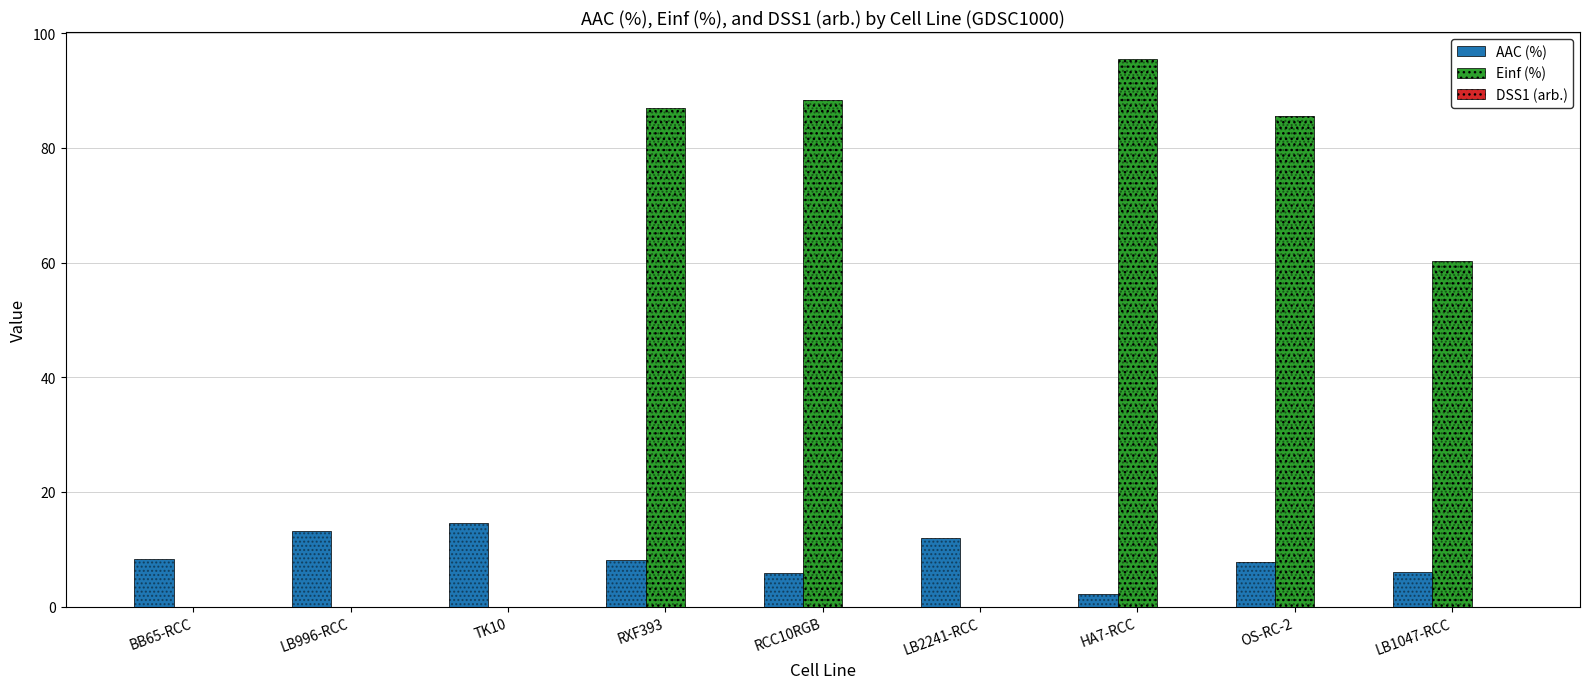

At which category is the sum across all series the highest?

HA7-RCC